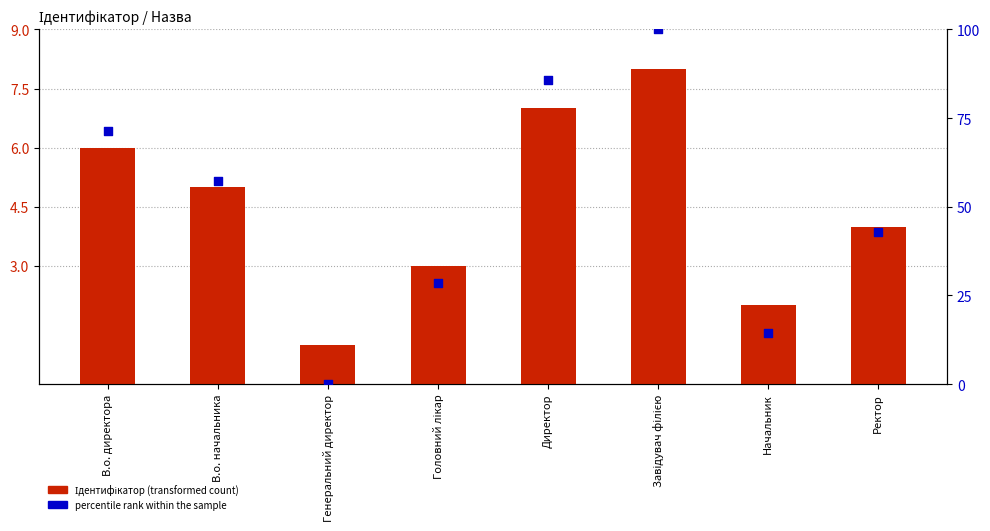

Which series has the widest spread of Y values?

percentile rank within the sample